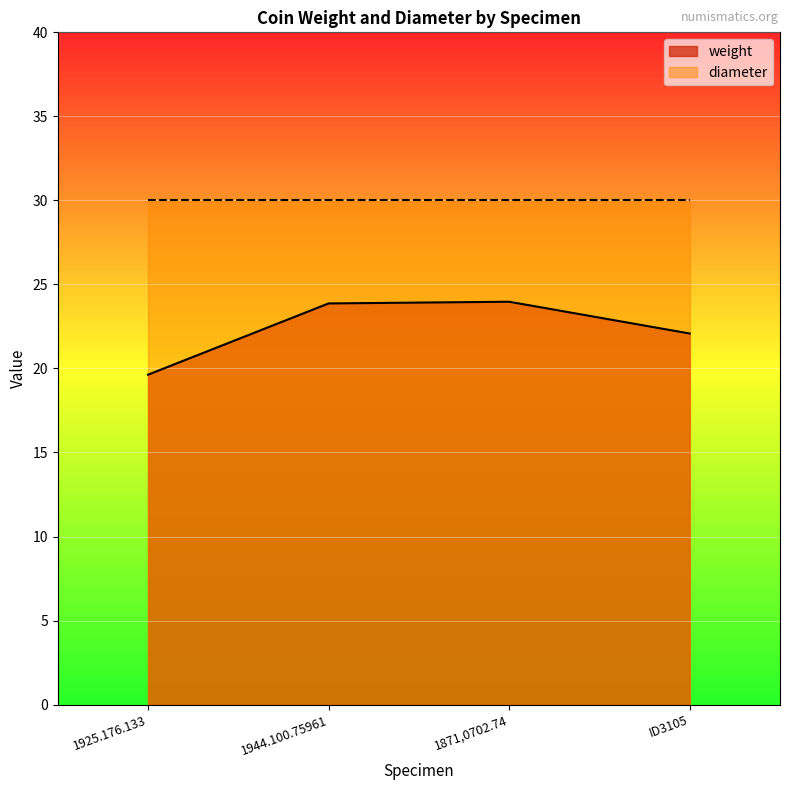

What is the change in value from 1925.176.133 to 1944.100.75961?

+4.2